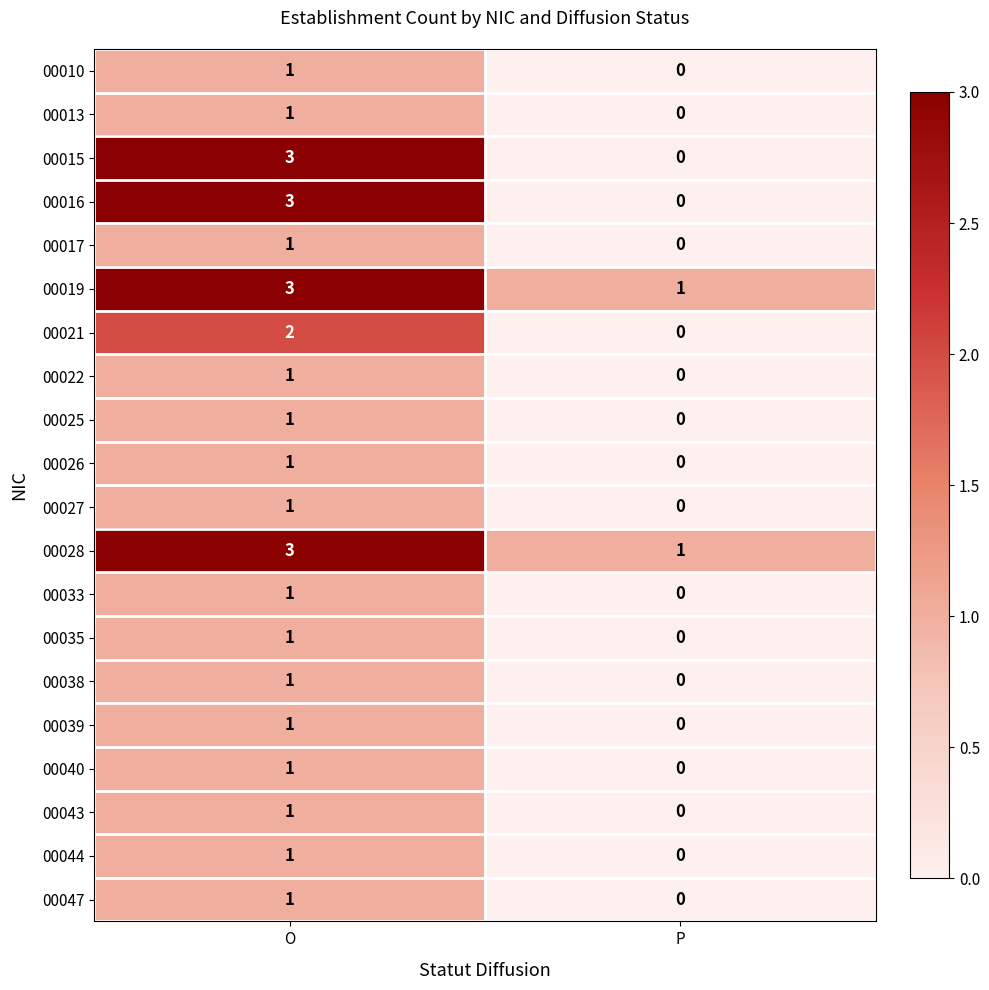

List the labels in order of 00010 value, smallest first.

P, O